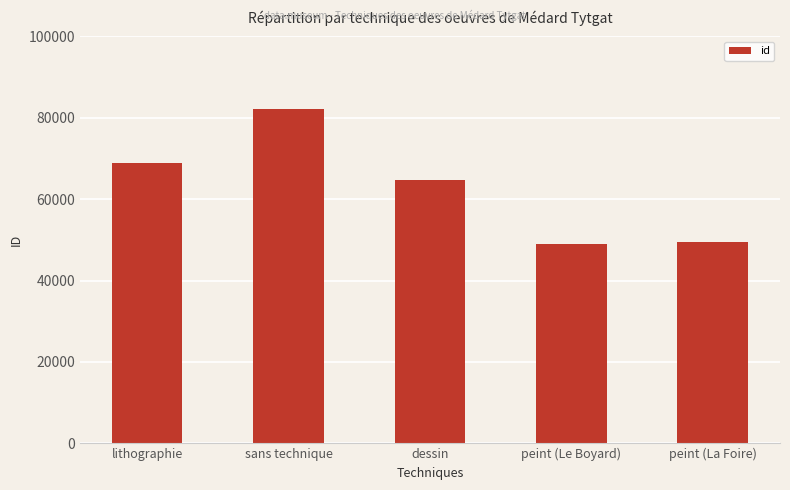

Between lithographie and sans technique, which is larger?

sans technique